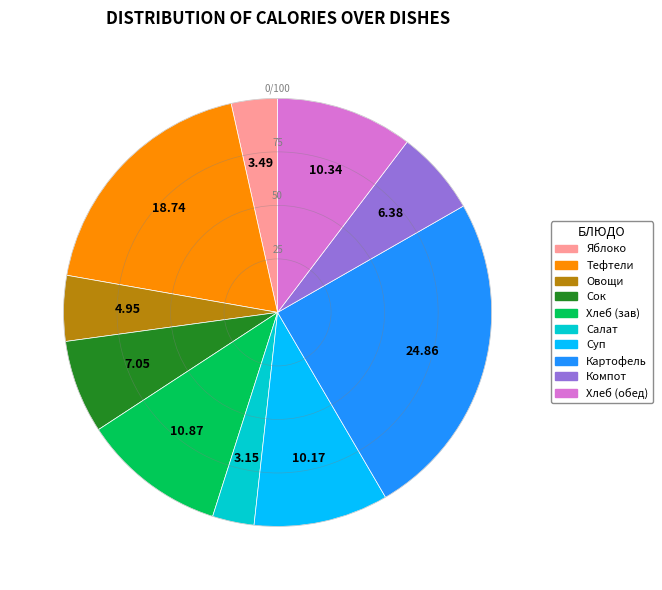

Is there a majority slice in this chart?

No